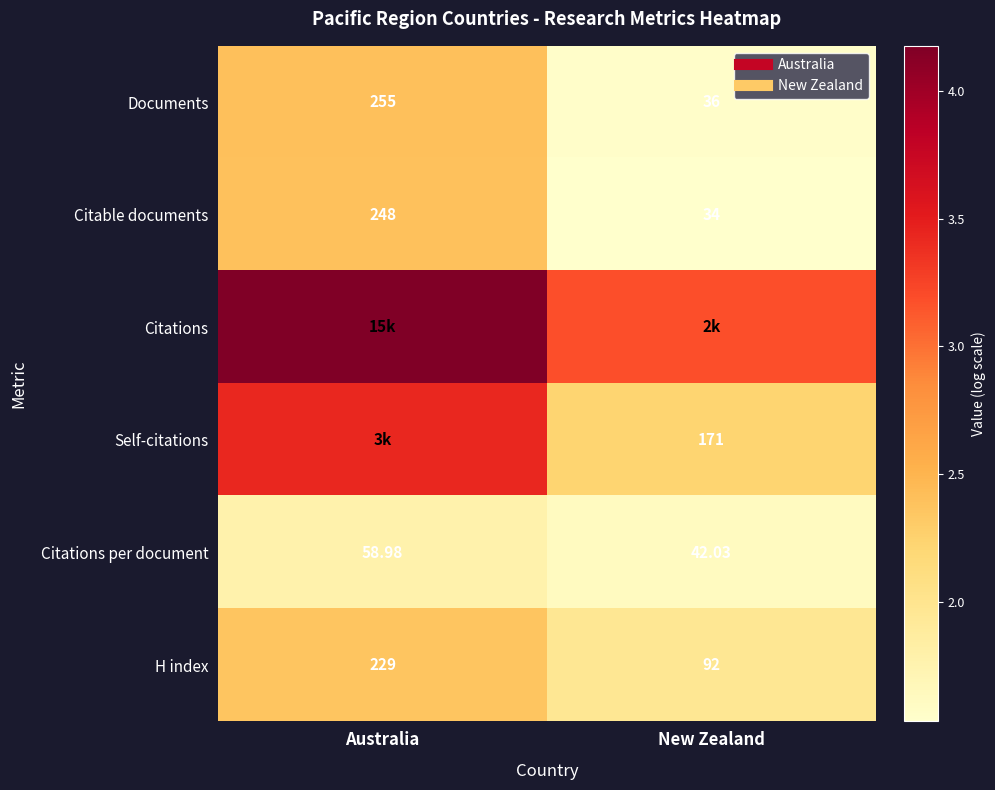

At which label is H index closest to 2?

New Zealand